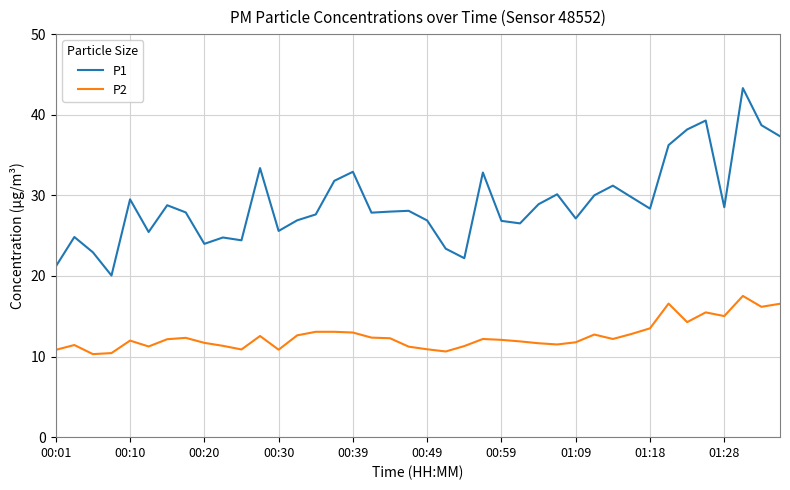

List the series in order of their overall mean, highest first.

P1, P2